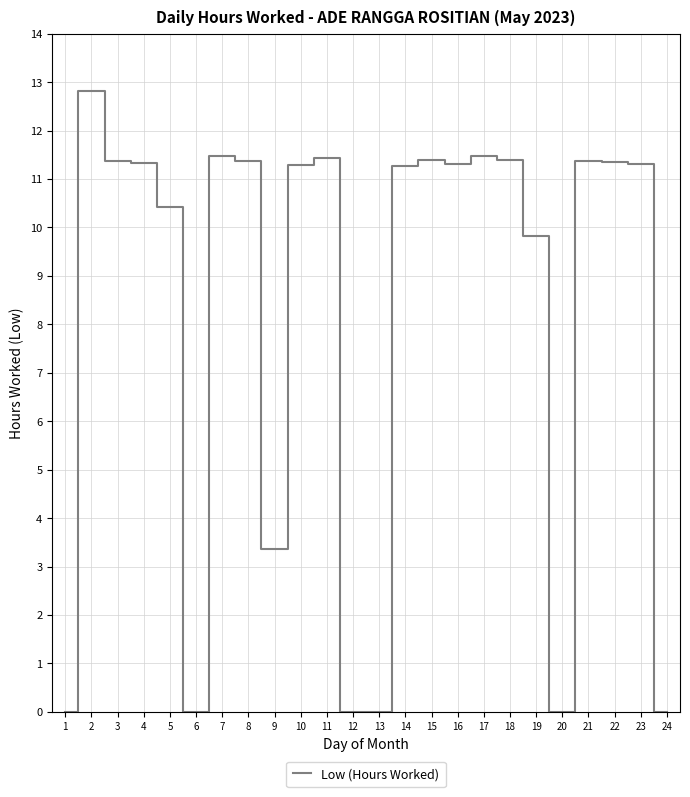

At which category does the chart reach its peak across all series?

2